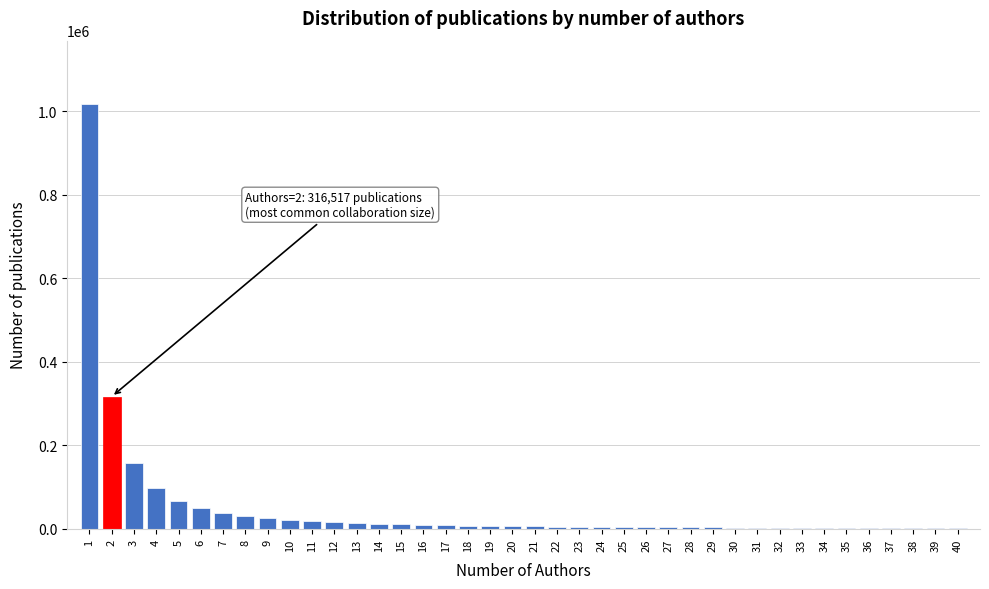

What is the sum of all values?

1984019